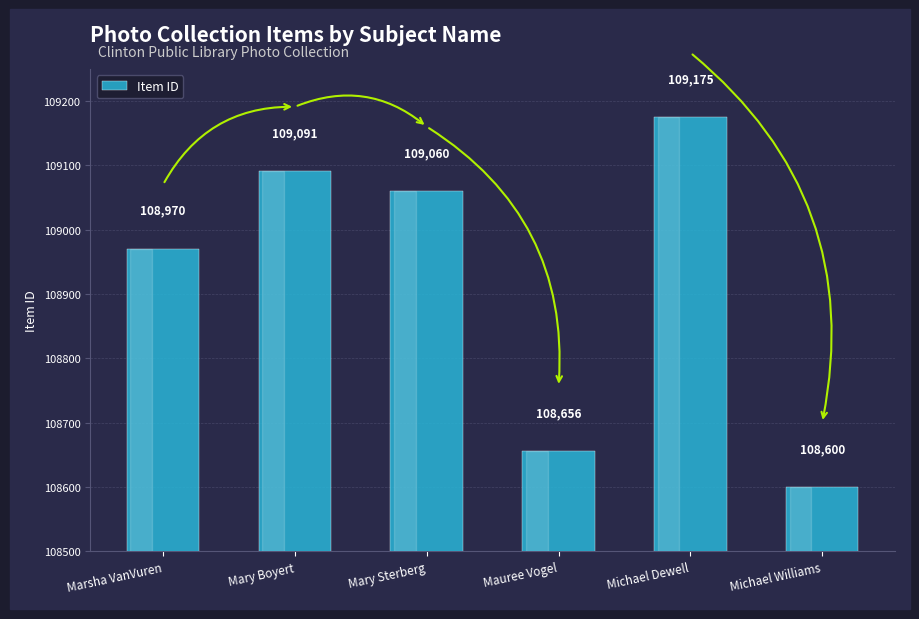

Read the value at Marsha VanVuren, to the nearest 10.

108970